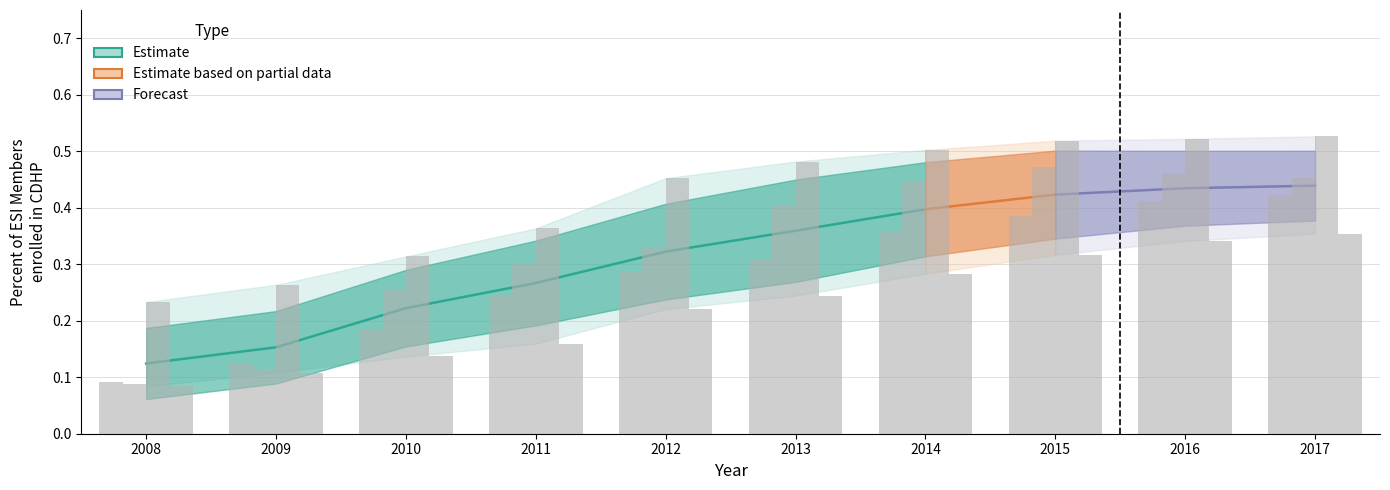

What is the maximum value shown in the chart?

0.5